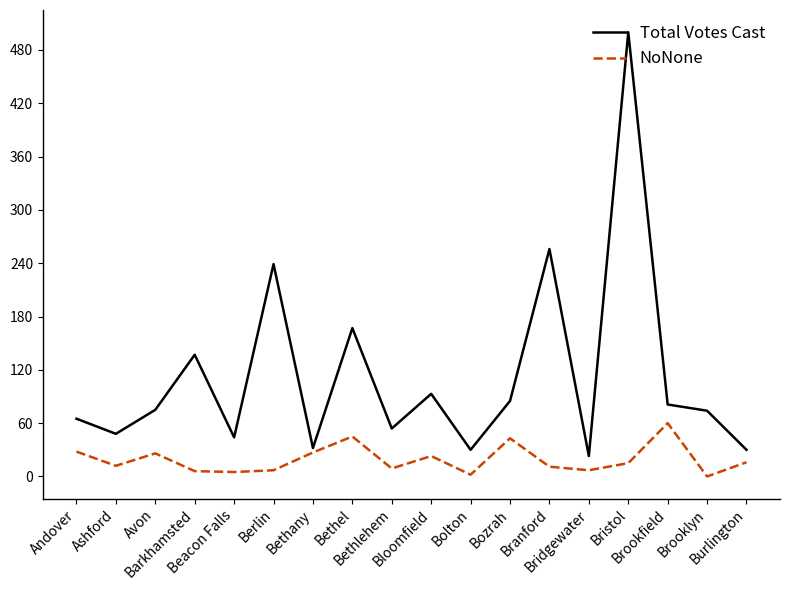

Is it true that NoNone equals 2 at Bolton?

True